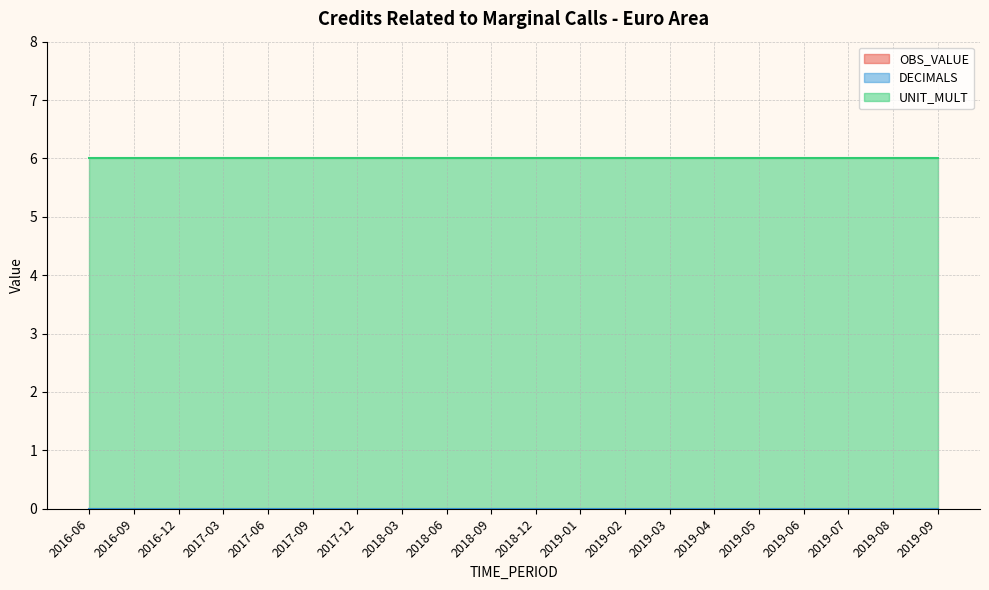

At how many categories does at least one series exceed 3?

20